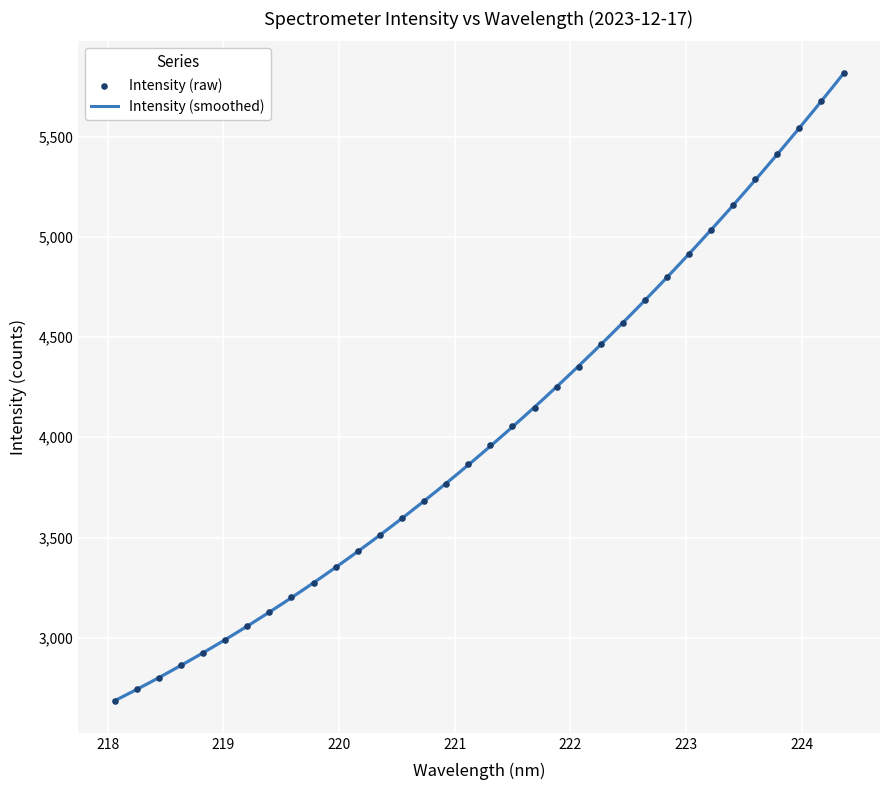

What is the highest value of the Intensity (smoothed) series?

5814.7